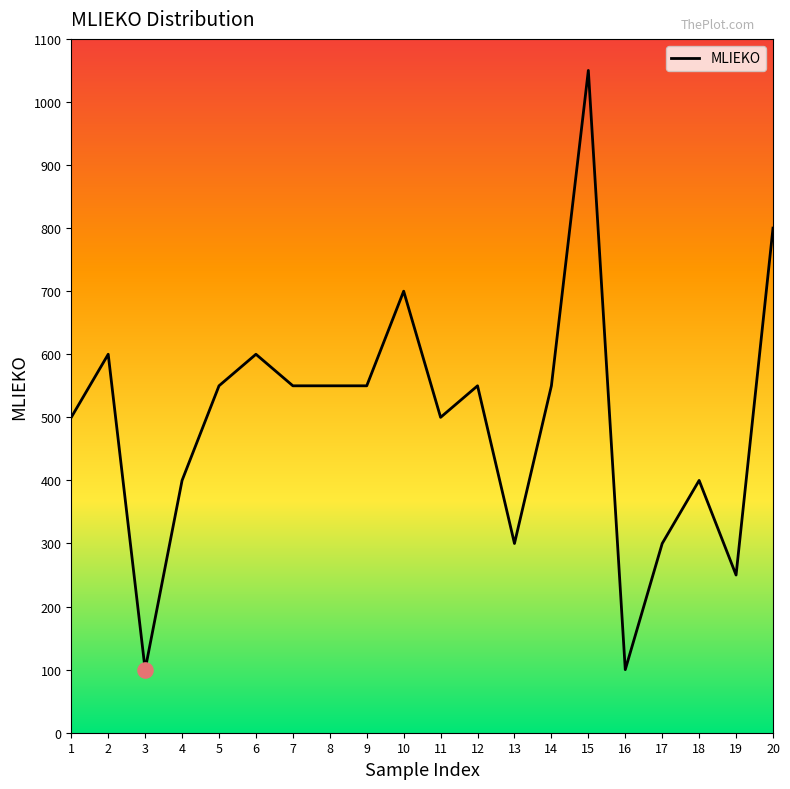

What is the change in value from 1 to 10?

+200